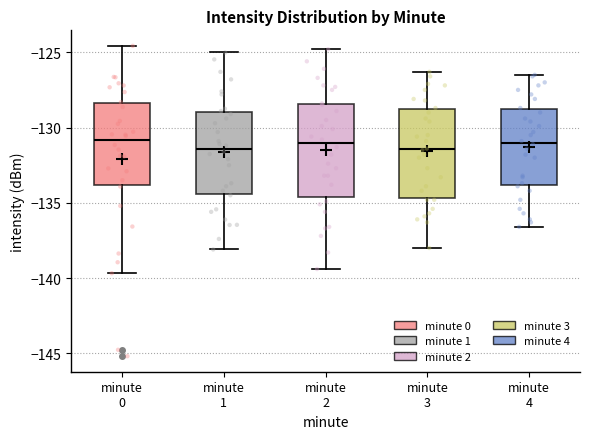

Reading left to right, read every box against the y-axis: the position of its median line, the range the box covers, and the ends of its whiskers. The values are not printed on the chart, so give them approximately, as read against the axis.

minute 0: median -131.0, box -134.0 to -128.5, whiskers -139.5 to -124.5
minute 1: median -131.5, box -134.5 to -129.0, whiskers -138.0 to -125.0
minute 2: median -131.0, box -134.5 to -128.5, whiskers -139.5 to -125.0
minute 3: median -131.5, box -134.5 to -129.0, whiskers -138.0 to -126.5
minute 4: median -131.0, box -134.0 to -129.0, whiskers -136.5 to -126.5